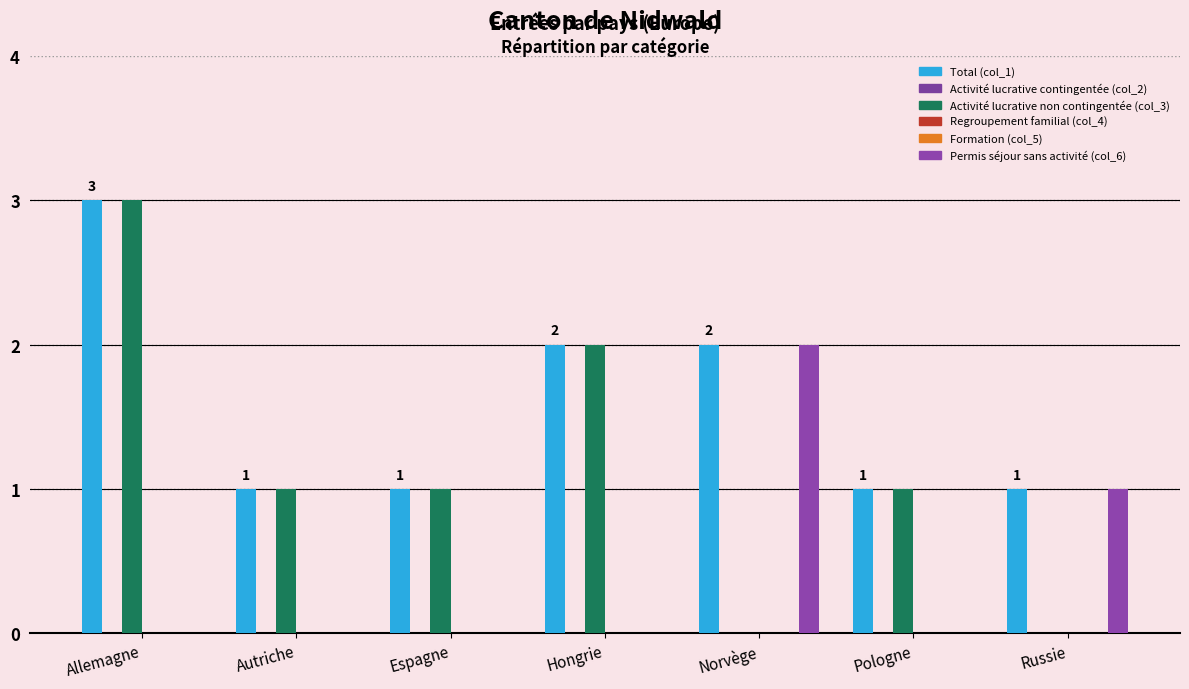

How many distinct data groups are displayed?

6